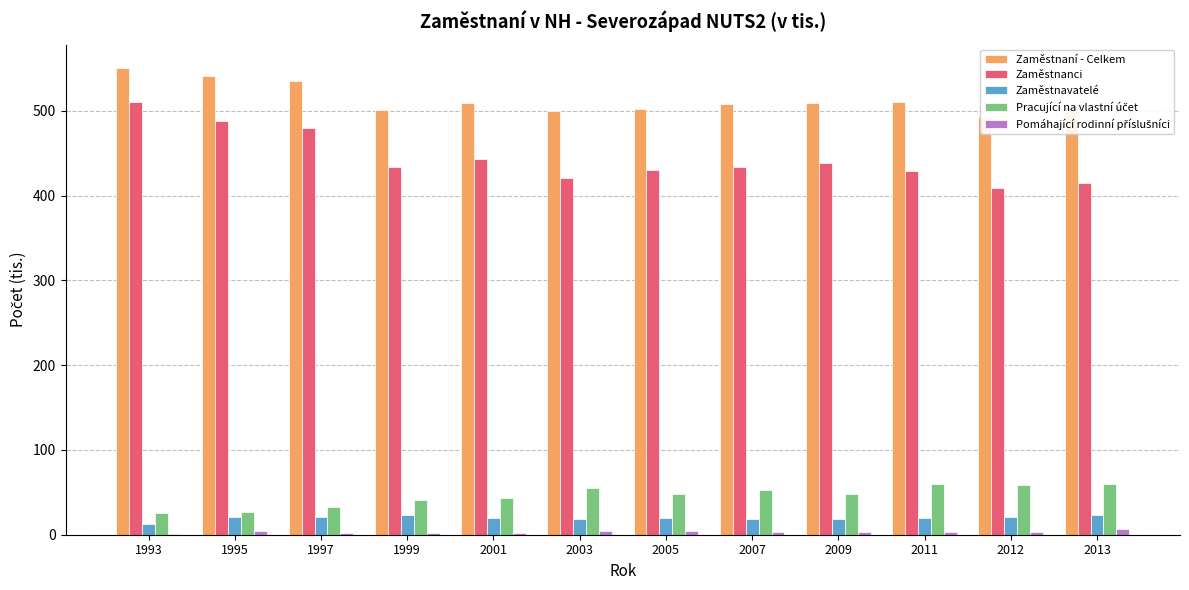

Rank the series at 2012 from highest to lowest value.

Zaměstnaní - Celkem, Zaměstnanci, Pracující na vlastní účet, Zaměstnavatelé, Pomáhající rodinní příslušníci